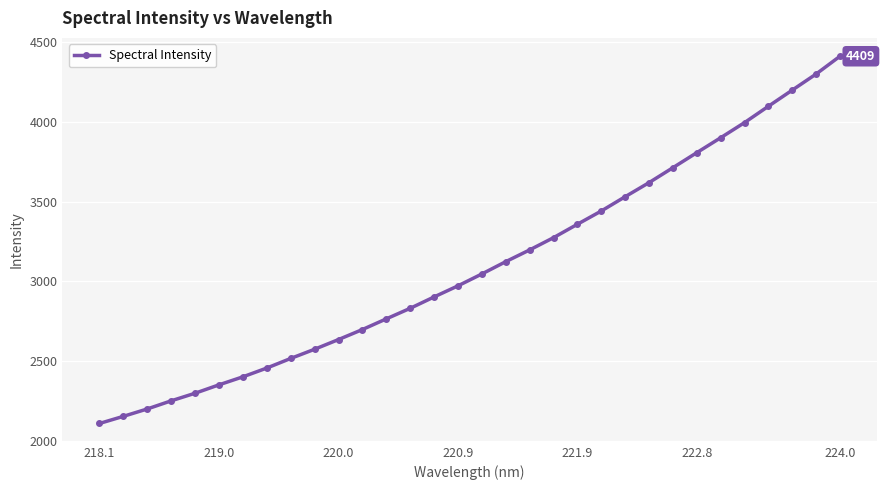

True or false: the data has more than 2 interior local peaks.

False